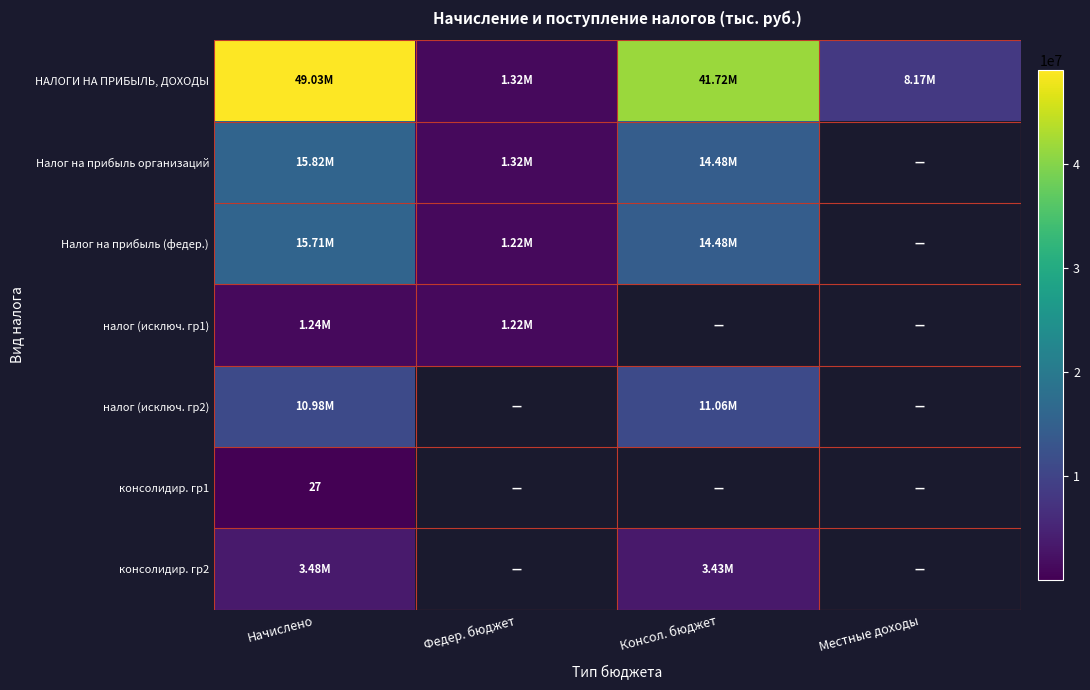

Which series has the largest range (max minus min)?

НАЛОГИ НА ПРИБЫЛЬ, ДОХОДЫ